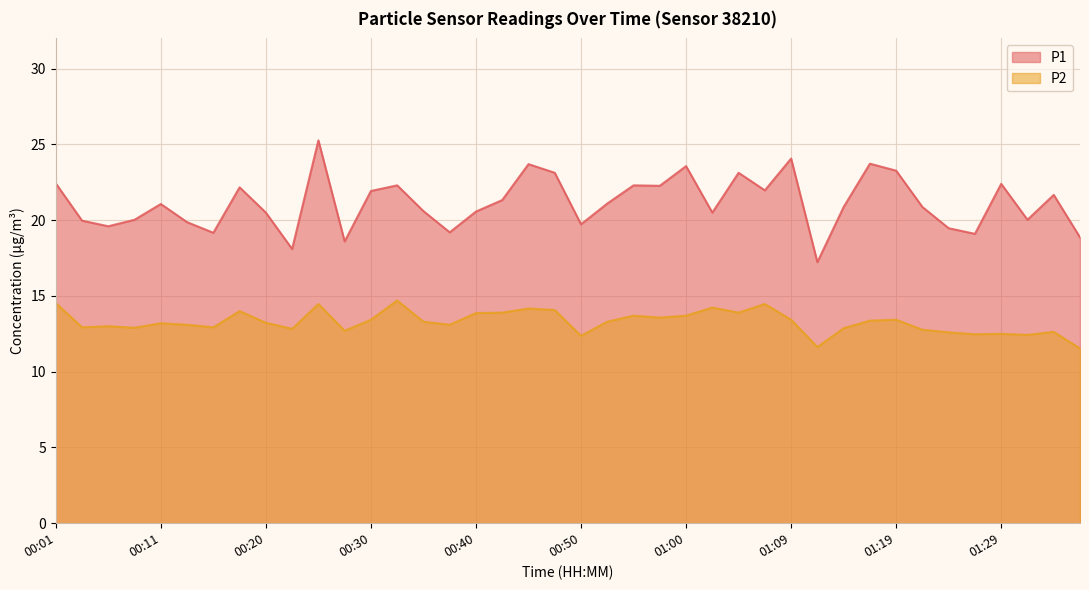

List the series in order of their overall mean, lowest first.

P2, P1